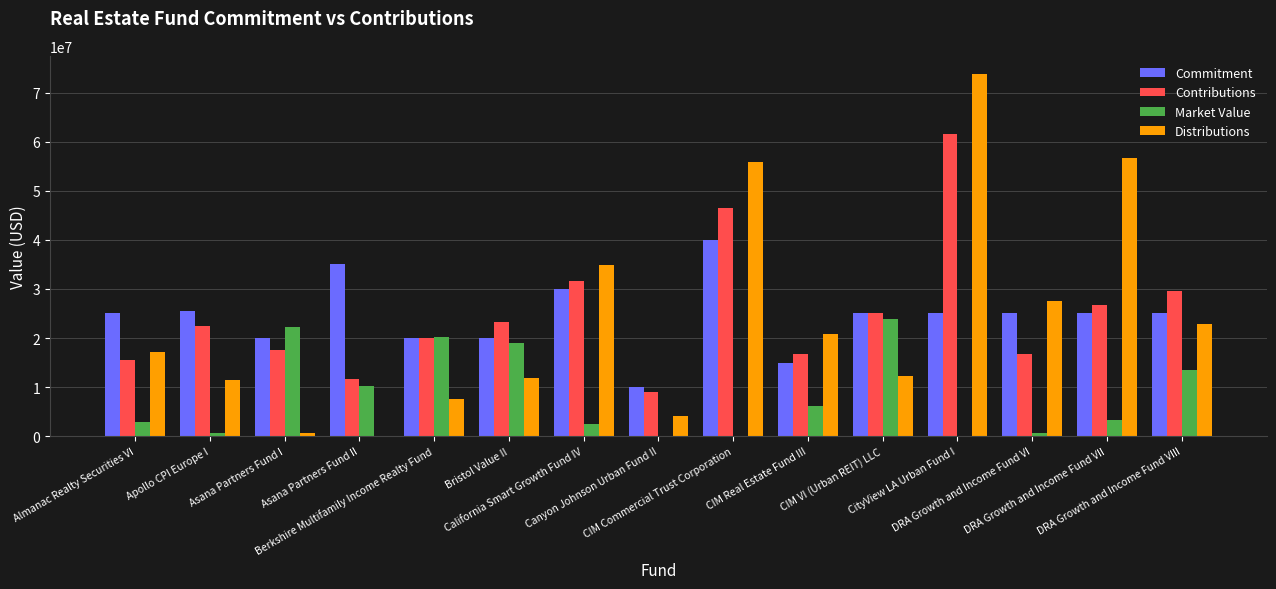

Between Almanac Realty Securities VI and Apollo CPI Europe I, which series saw the biggest shift?

Contributions